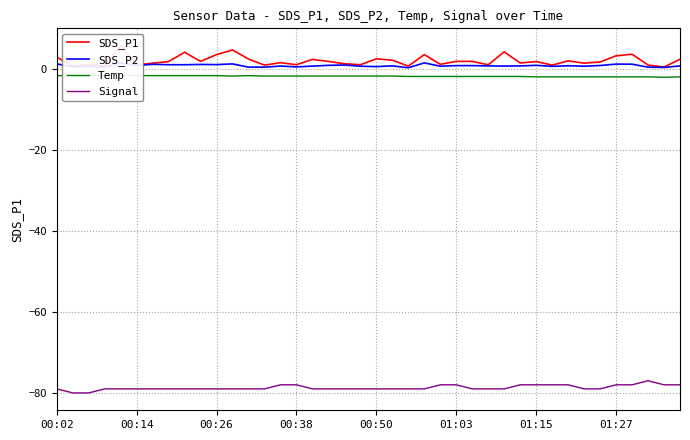

True or false: Signal and SDS_P2 cross at least once.

False